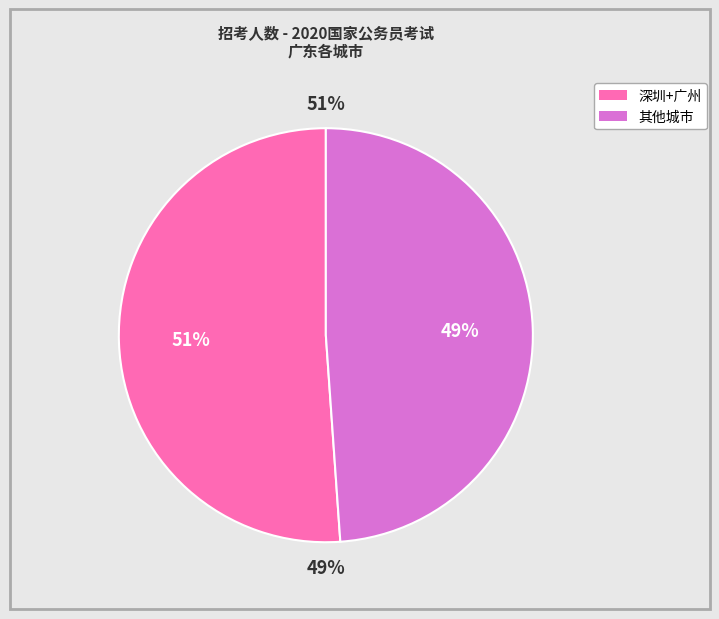

Is 佛山 the majority of the pie?

No